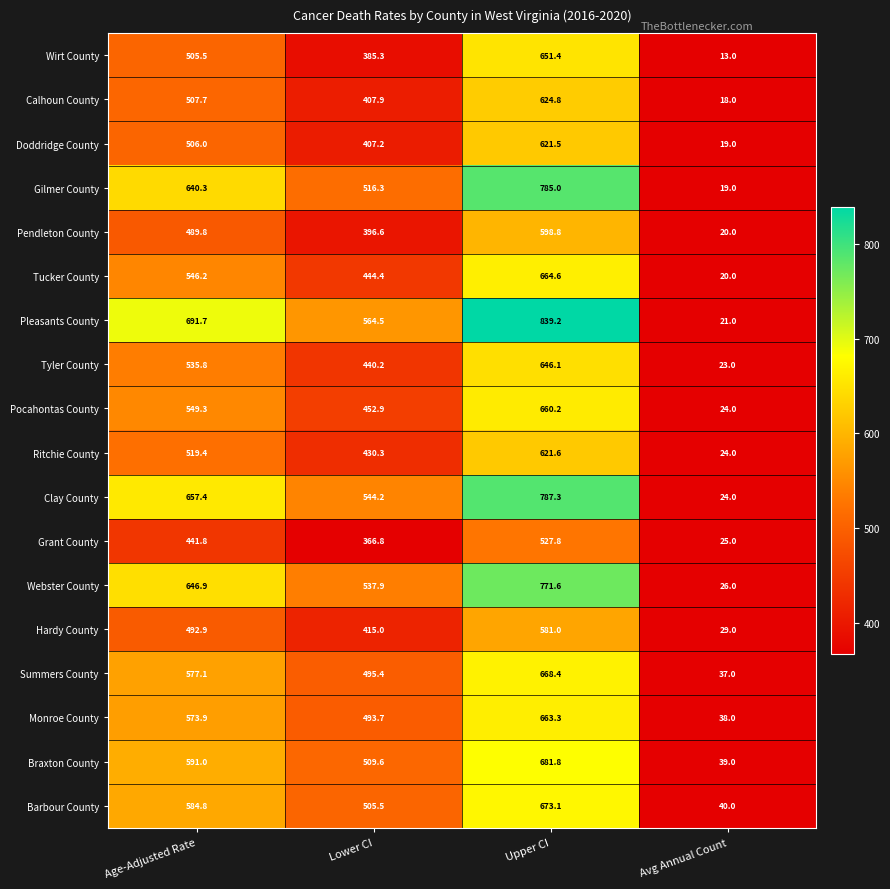

How many distinct data groups are displayed?

18